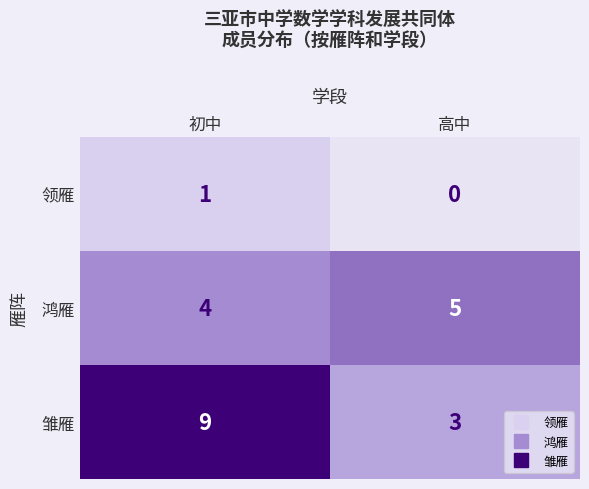

Count the number of data series in this chart.

3